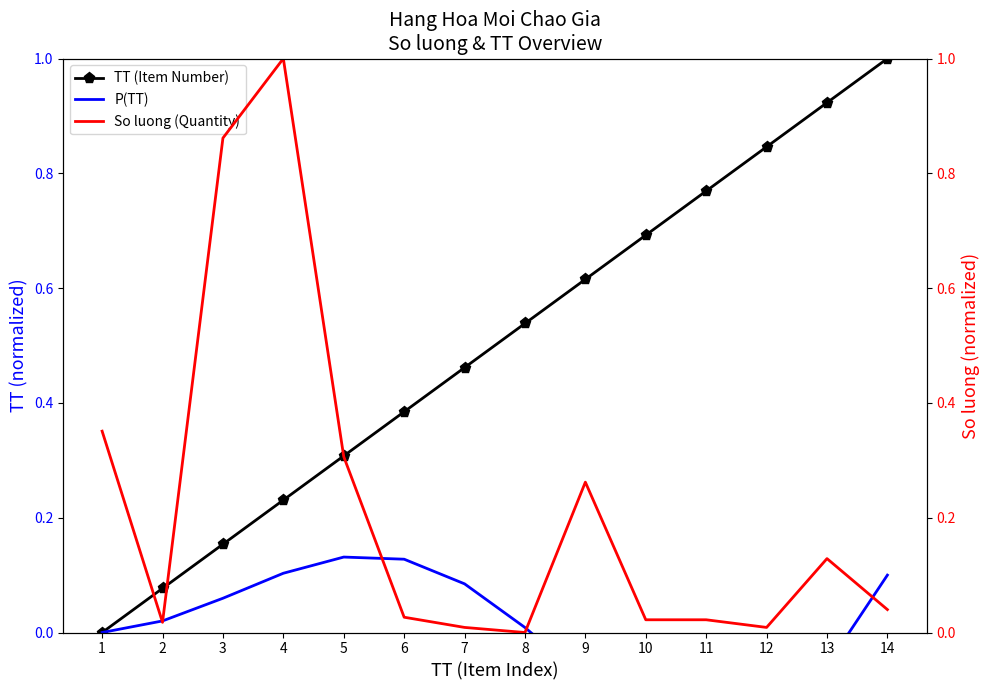

How many times do P(TT) and So luong (Quantity) cross each other?

5